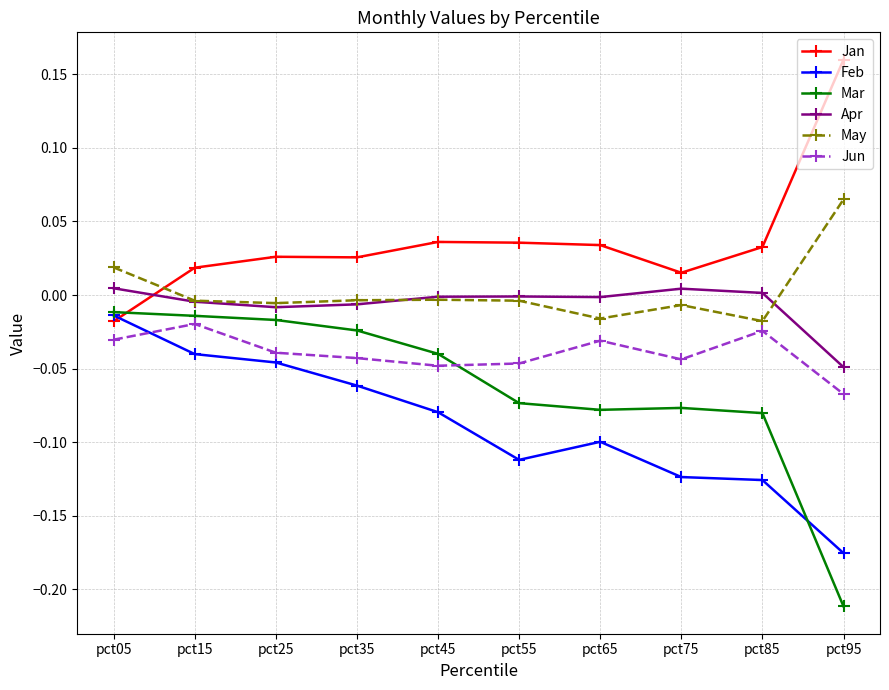

At which category does Feb reach its first local valley?

pct55